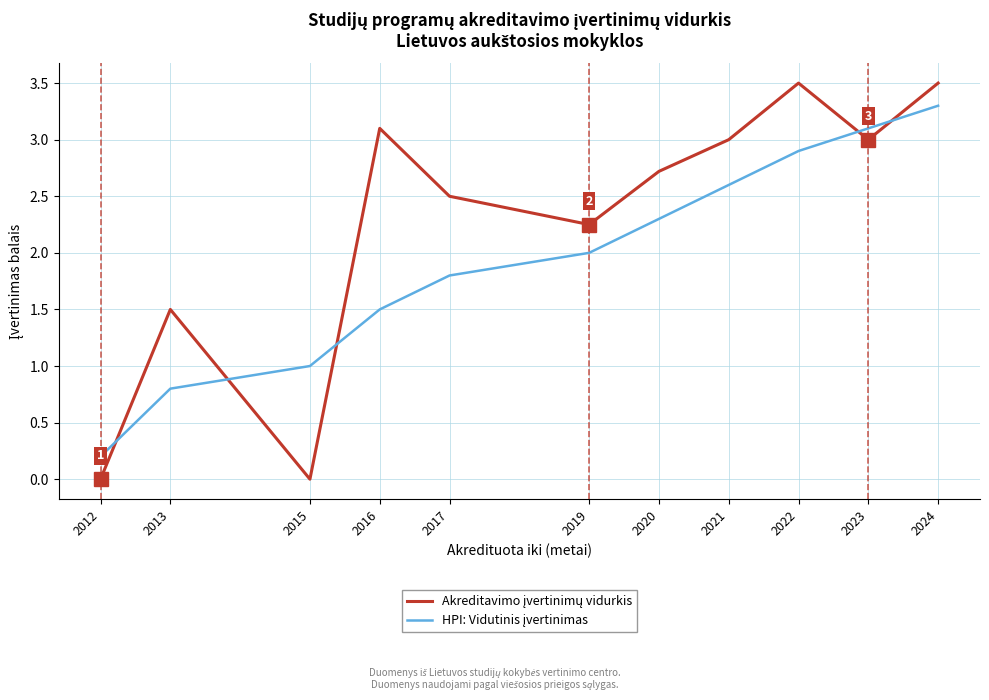

What is the spread (max minus min) of values at 2020?

0.4